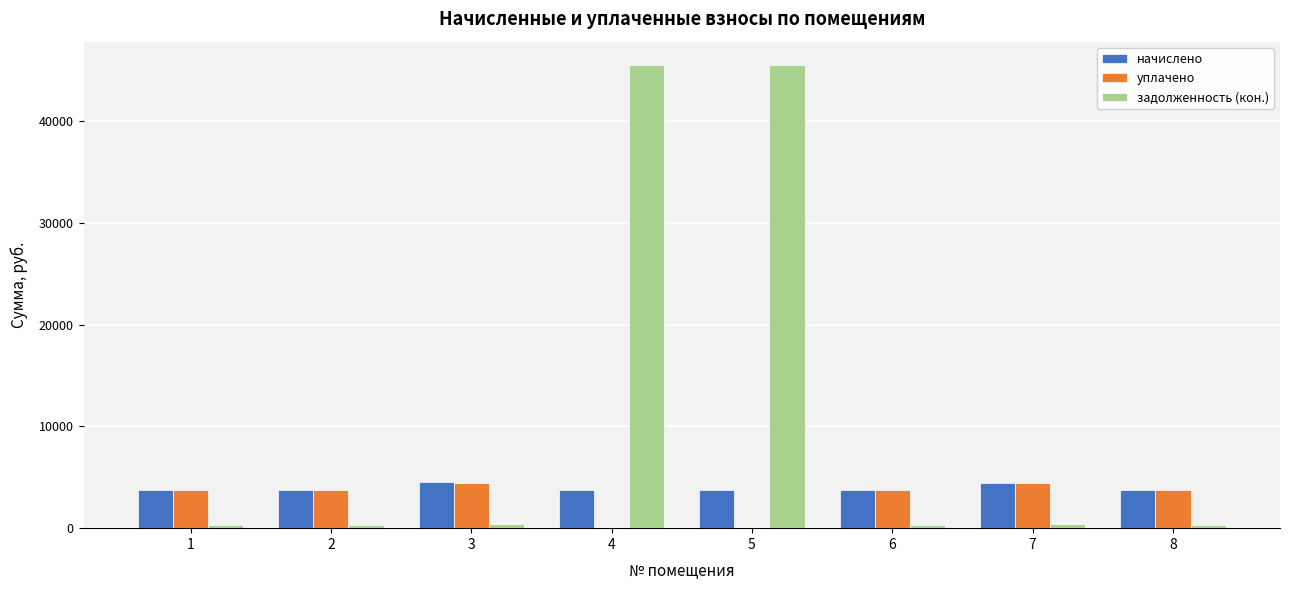

What is the approximate value of уплачено at 8?

3740.1